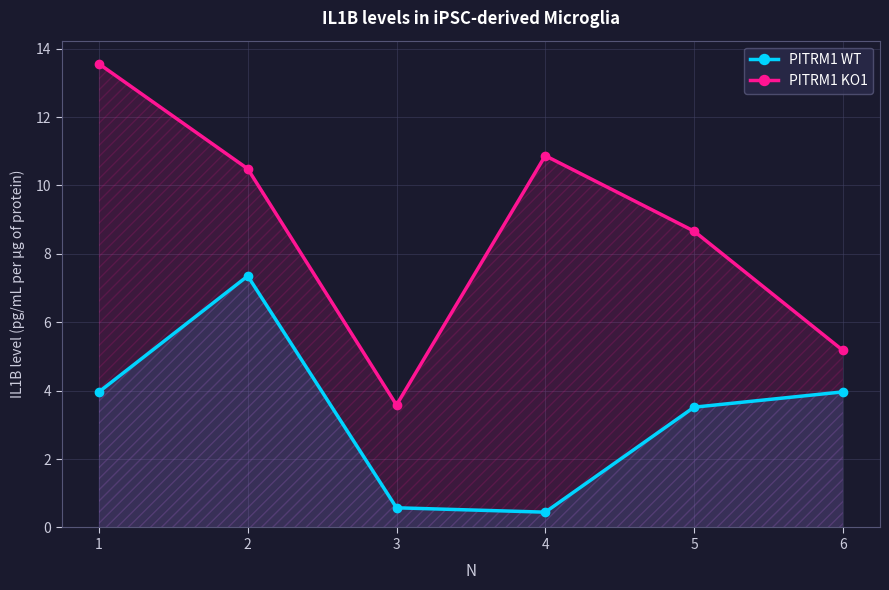

What are all the series names shown in the legend?

PITRM1 WT, PITRM1 KO1